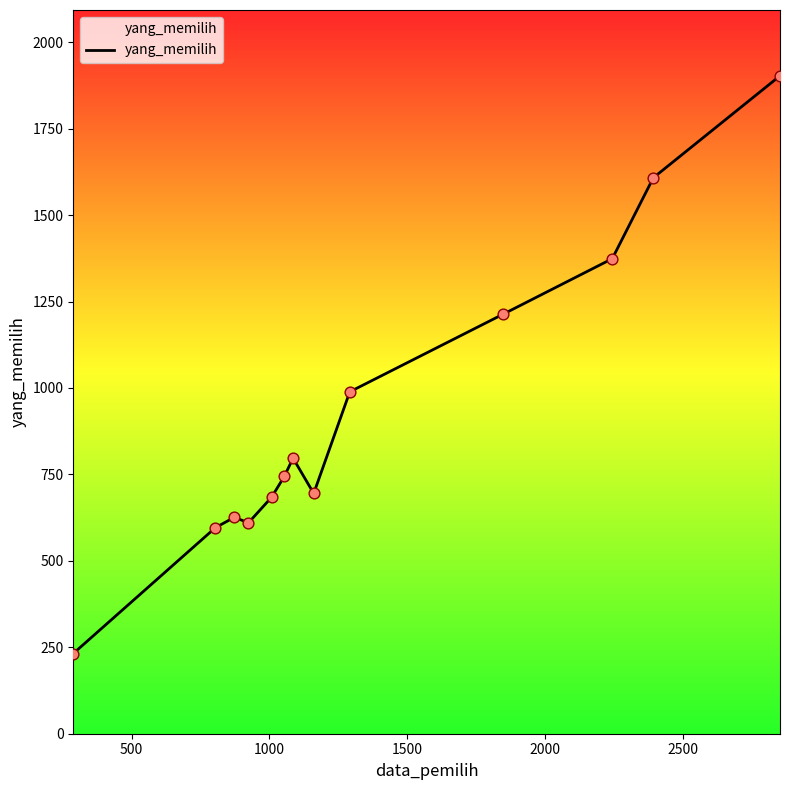

What is the minimum value shown in the chart?

232